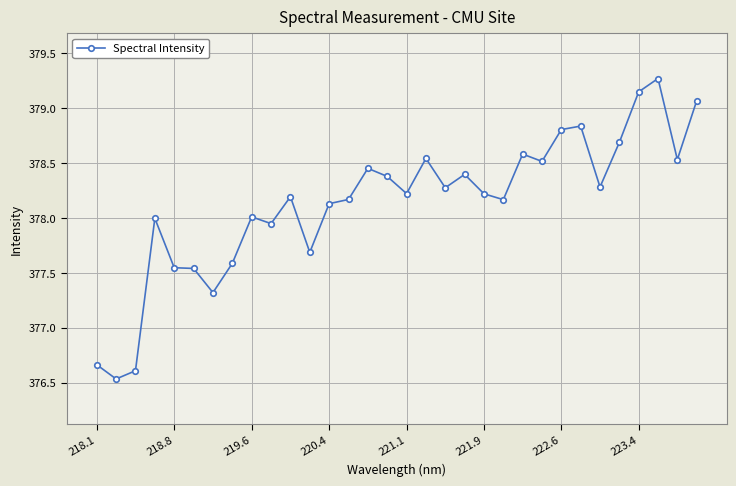

True or false: the data has more than 0 interior local peaks.

True